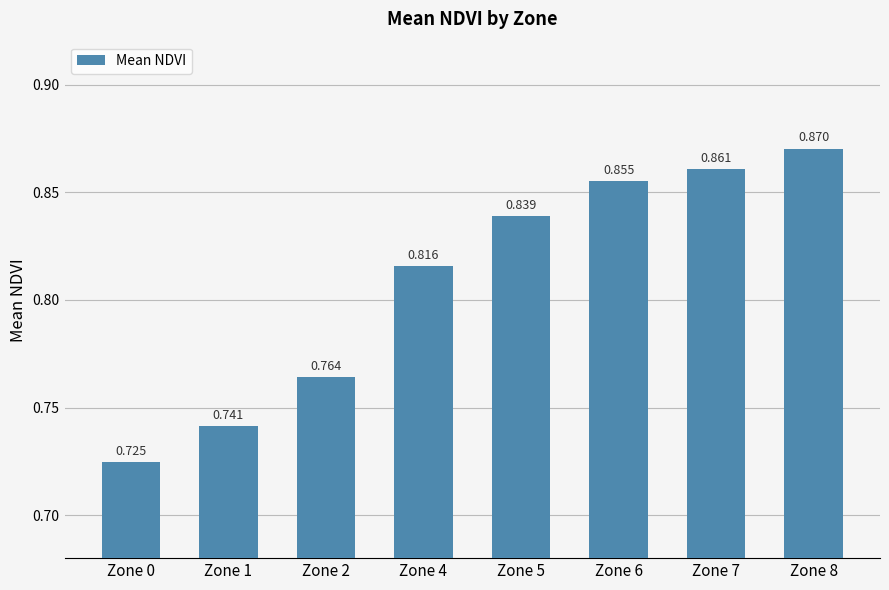

Which category has the lowest value across all series?

Zone 0